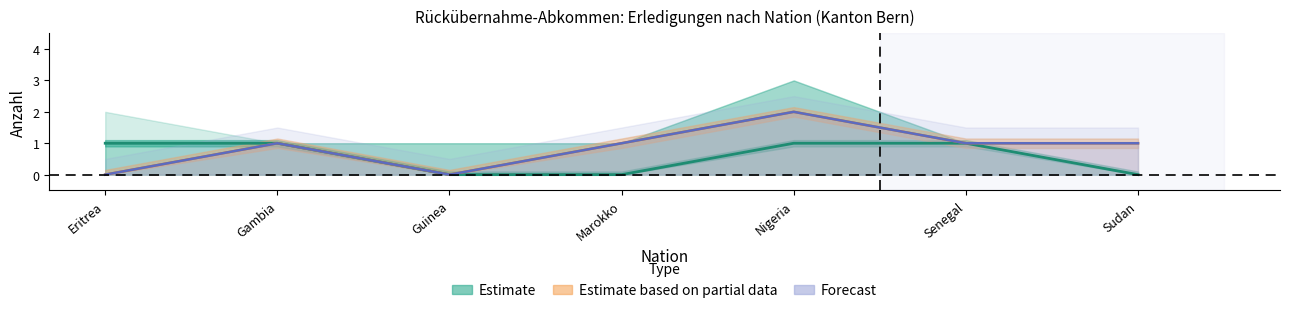

Reading left to right, extract all data points from this chart.

Estimate: 1	1	0	0	1	1	0
Estimate based on partial data: 0	1	0	1	2	1	1
Forecast: 0	1	0	1	2	1	1